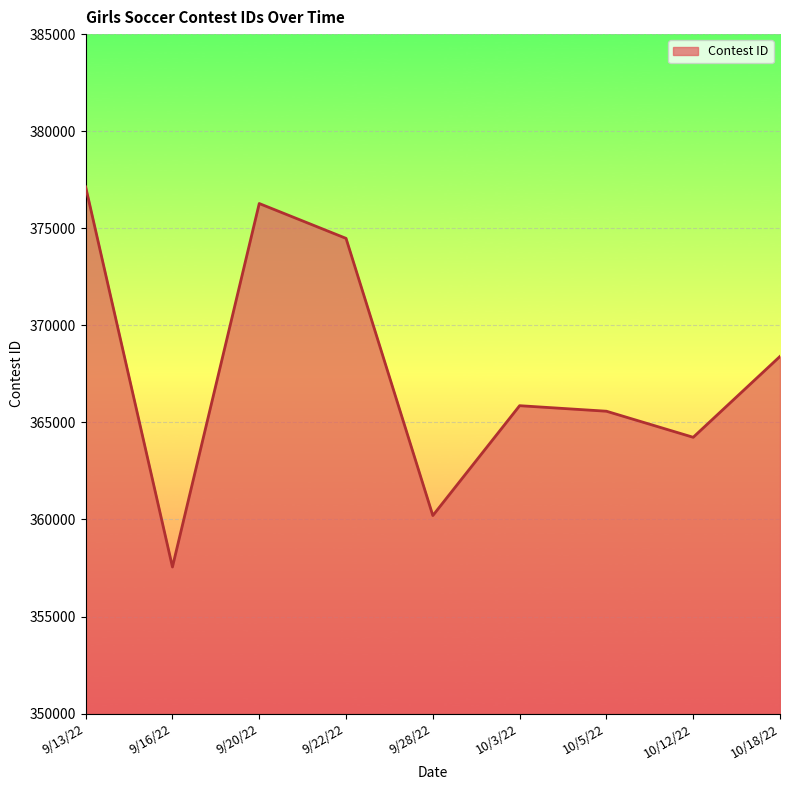

The chart shows a value of 364232 at 10/12/22. True or false?

True